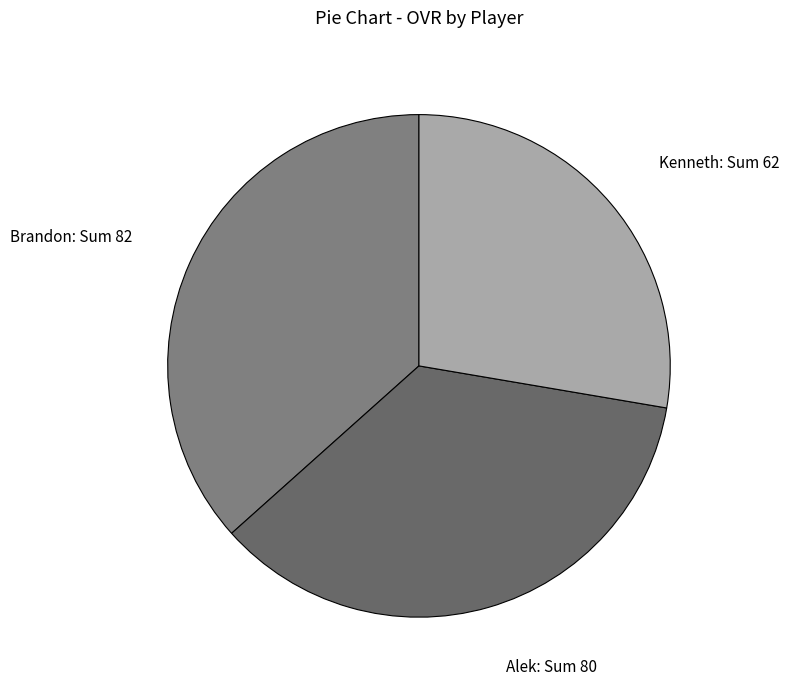

Which slice is the largest?

Brandon